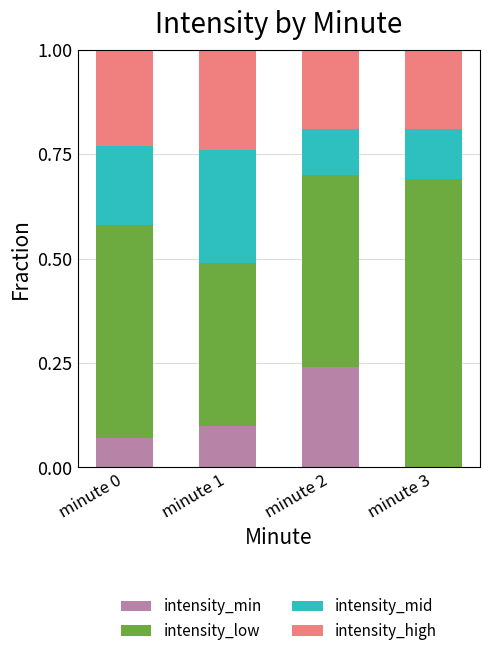

What is the total value across all series at minute 3?

1.0